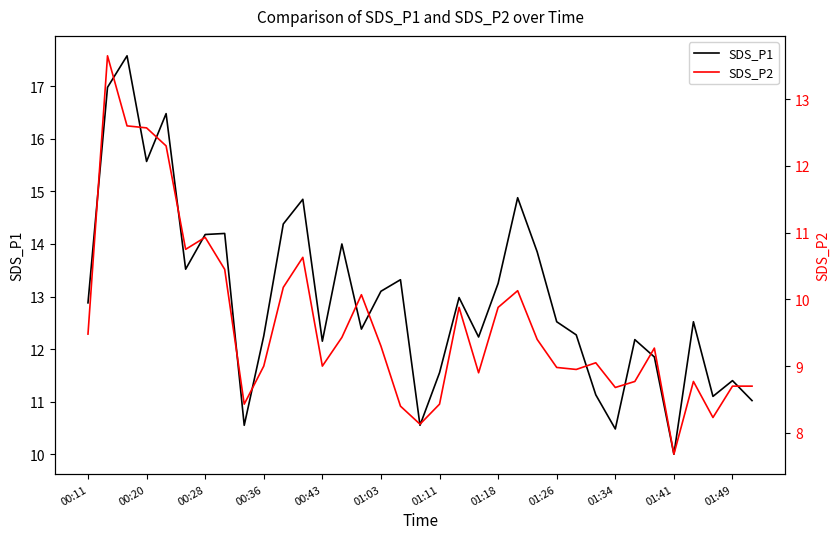

True or false: SDS_P1 has a value of 13.2 at 01:18.

True